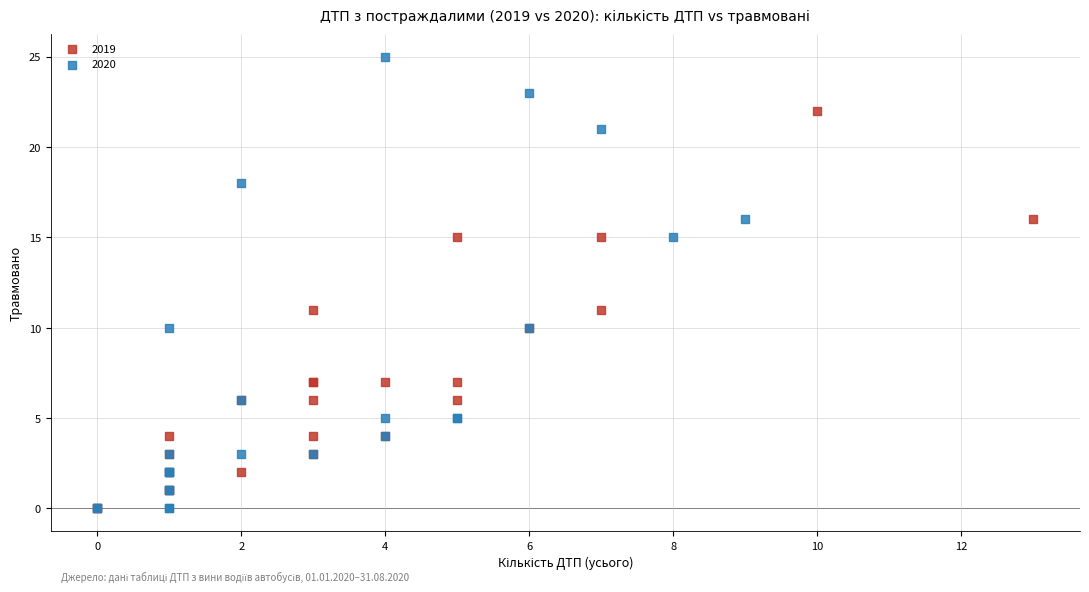

Which series has the widest spread of Y values?

2020